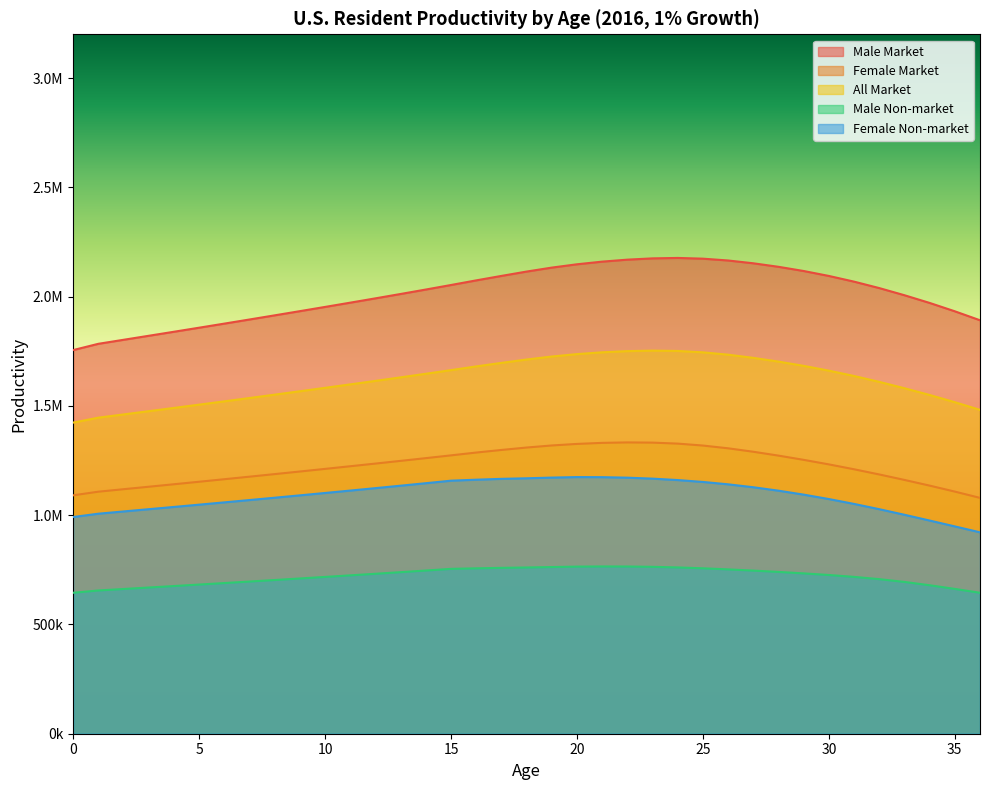

Reading left to right, transcribe all the data shown in this chart.

Male Market: 0=1755237	1=1783900	2=1802273	3=1820623	4=1839032	5=1857584	6=1876280	7=1895130	8=1914139	9=1933310	10=1952648	11=1972166	12=1991899	13=2011899	14=2032236	15=2052968	16=2074113	17=2094518	18=2114426	19=2132569	20=2147737	21=2159871	22=2168946	23=2174795	24=2176769	25=2173441	26=2165129	27=2152310	28=2136220	29=2116996	30=2094398	31=2068372	32=2038893	33=2006183	34=1970967	35=1932654	36=1891646
Female Market: 0=1090640	1=1107321	2=1118670	3=1129993	4=1141361	5=1152811	6=1164366	7=1176021	8=1187780	9=1199647	10=1211626	11=1223724	12=1235949	13=1248313	14=1260830	15=1273513	16=1286369	17=1298240	18=1309336	19=1318792	20=1325885	21=1330659	22=1332748	23=1331807	24=1327270	25=1318435	26=1305827	27=1290054	28=1272348	29=1252988	30=1232245	31=1209913	32=1186176	33=1161146	34=1135125	35=1107764	36=1079029
All Market: 0=1423448	1=1445973	2=1460830	3=1475661	4=1490545	5=1505541	6=1520663	7=1535913	8=1551295	9=1566813	10=1582472	11=1598282	12=1614261	13=1630440	14=1646857	15=1663542	16=1680510	17=1696603	18=1712044	19=1725758	20=1736770	21=1745065	22=1750448	23=1752685	24=1751184	25=1744885	26=1734199	27=1719671	28=1702547	29=1683027	30=1661109	31=1636678	32=1609803	33=1580691	34=1549838	35=1516776	36=1481703
Male Non-market: 0=644848	1=655378	2=662128	3=668869	4=675633	5=682448	6=689317	7=696242	8=703226	9=710269	10=717373	11=724544	12=731793	13=739141	14=746613	15=754229	16=756661	17=758873	18=760543	19=762605	20=764555	21=765290	22=765029	23=763587	24=760798	25=756790	26=751880	27=746356	28=740284	29=733586	30=726200	31=717596	32=707196	33=694462	34=679293	35=662548	36=644766
Female Non-market: 0=991470	1=1006634	2=1016952	3=1027244	4=1037579	5=1047988	6=1058492	7=1069087	8=1079777	9=1090565	10=1101455	11=1112453	12=1123566	13=1134806	14=1146185	15=1157714	16=1162201	17=1166075	18=1168623	19=1171847	20=1174164	21=1173771	22=1171466	23=1167042	24=1160542	25=1151949	26=1141039	27=1127699	28=1111926	29=1093888	30=1073678	31=1051404	32=1027295	33=1001763	34=975364	35=948555	36=921459